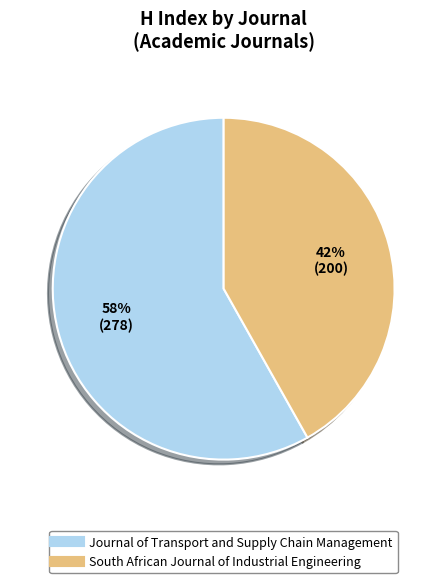

To the nearest percent, what portion does South African Journal of Industrial Engineering represent?

42%